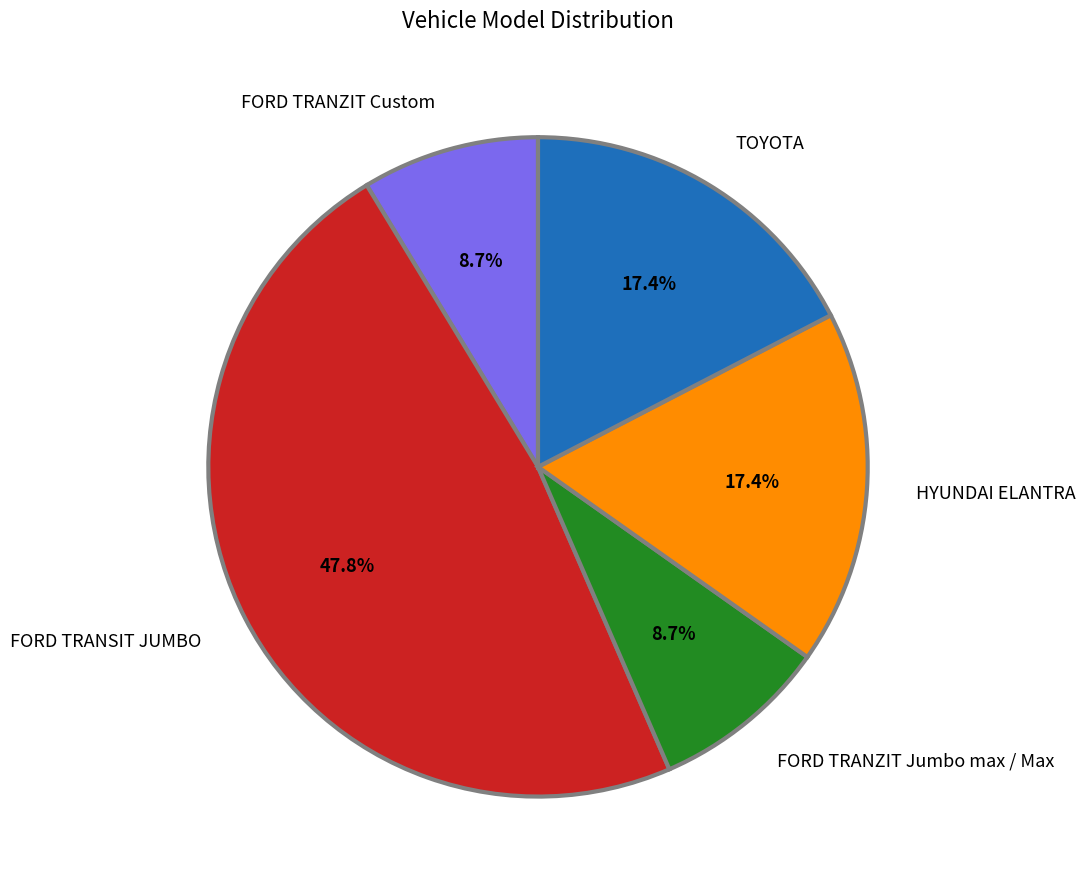

To the nearest percent, what is the difference between the FORD TRANZIT Custom and HYUNDAI ELANTRA slice percentages?

9%